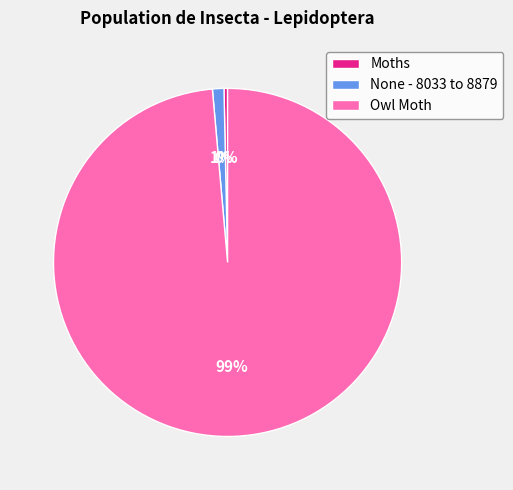

Which slice represents more than half of the pie?

Owl Moth